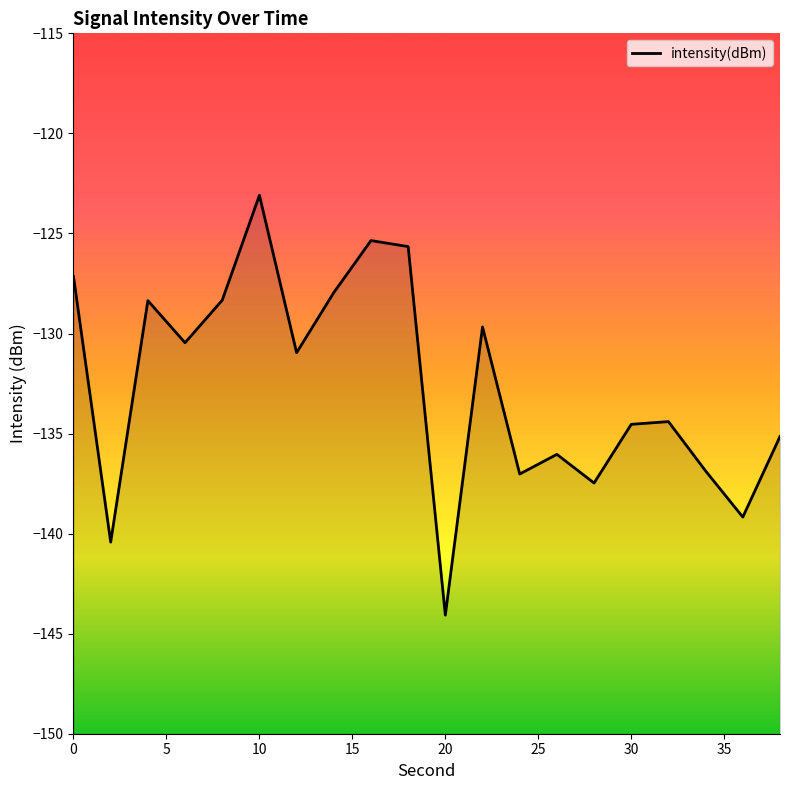

True or false: the data has more than 0 interior local peaks.

True